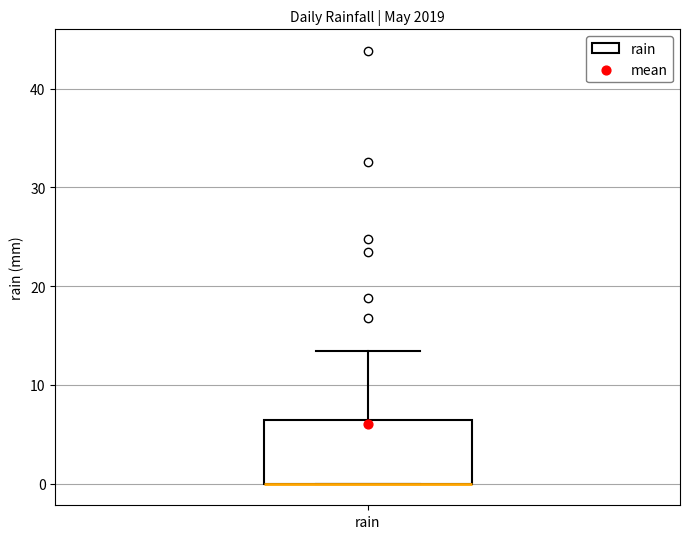

Read this box plot against the y-axis: the position of the median line, the range covered by the box, and the ends of both whiskers. The values are not printed on the chart, so give them approximately, as read against the axis.

median 0 (drawn on the box's lower edge), box 0 to 6, whiskers 0 to 13